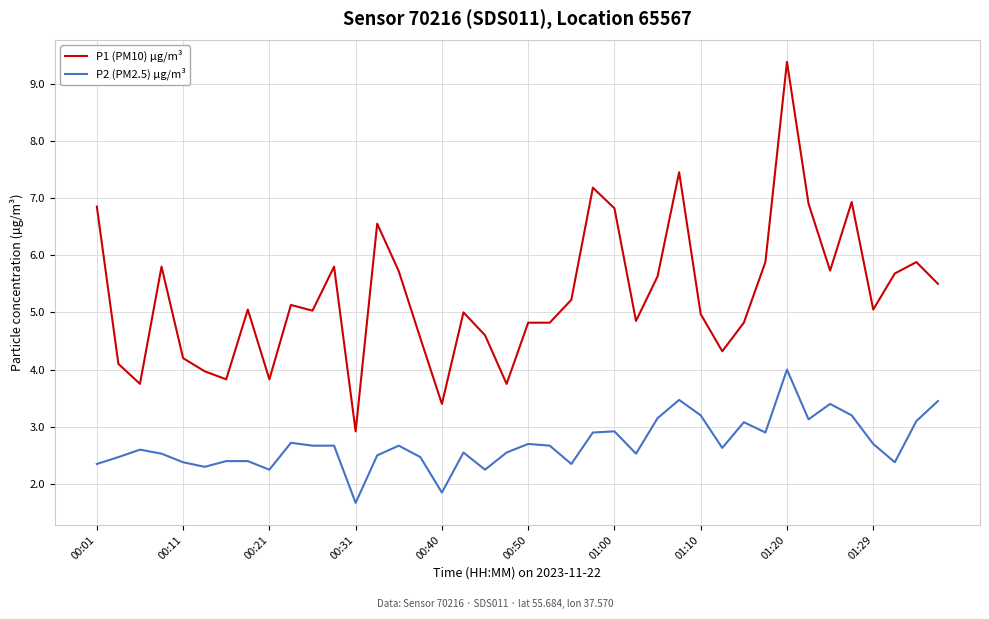

What is the difference between the maximum and minimum values in the P1 (PM10) µg/m³ series?

6.5